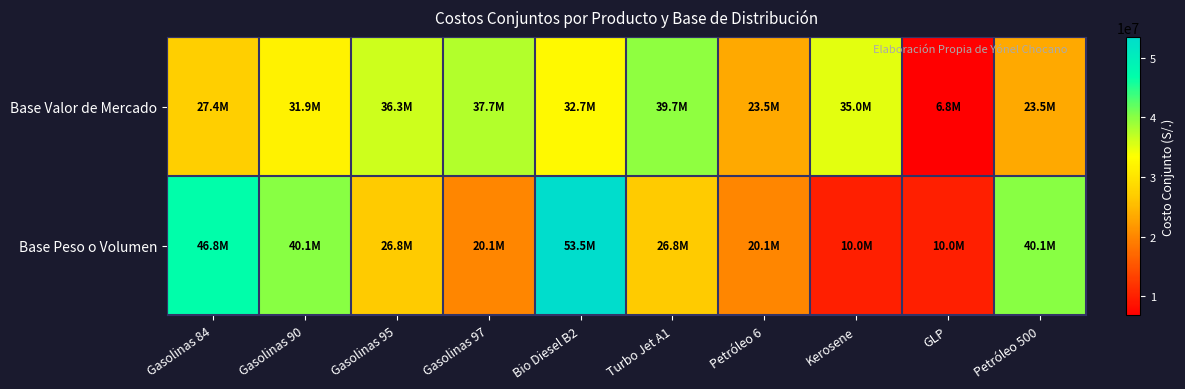

What is the total value across all series at Kerosene?

44985834.6